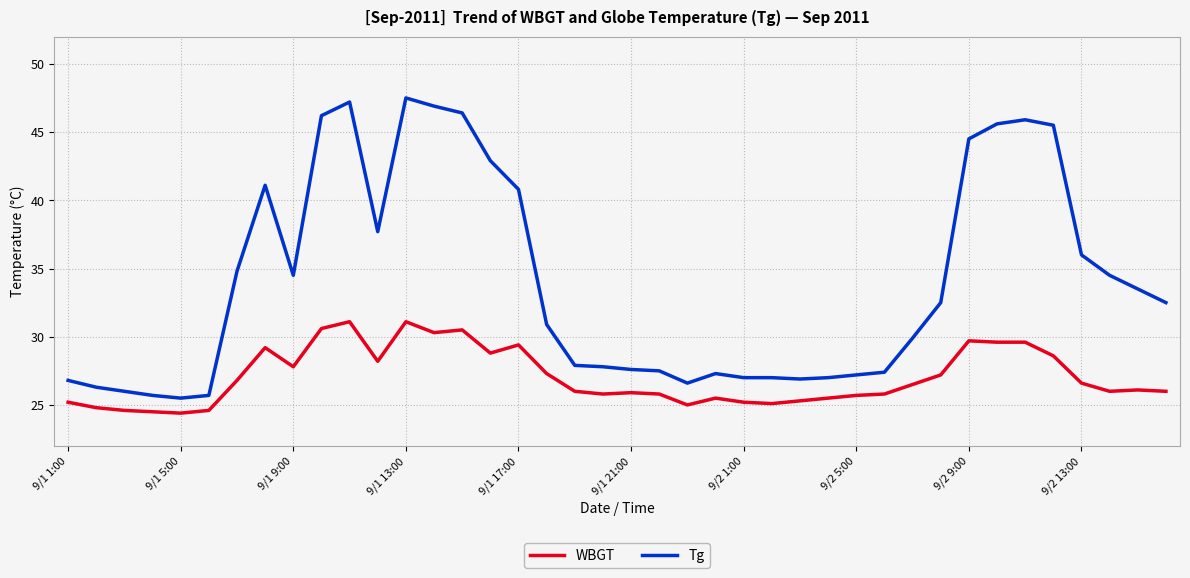

Which series has the largest range (max minus min)?

Tg